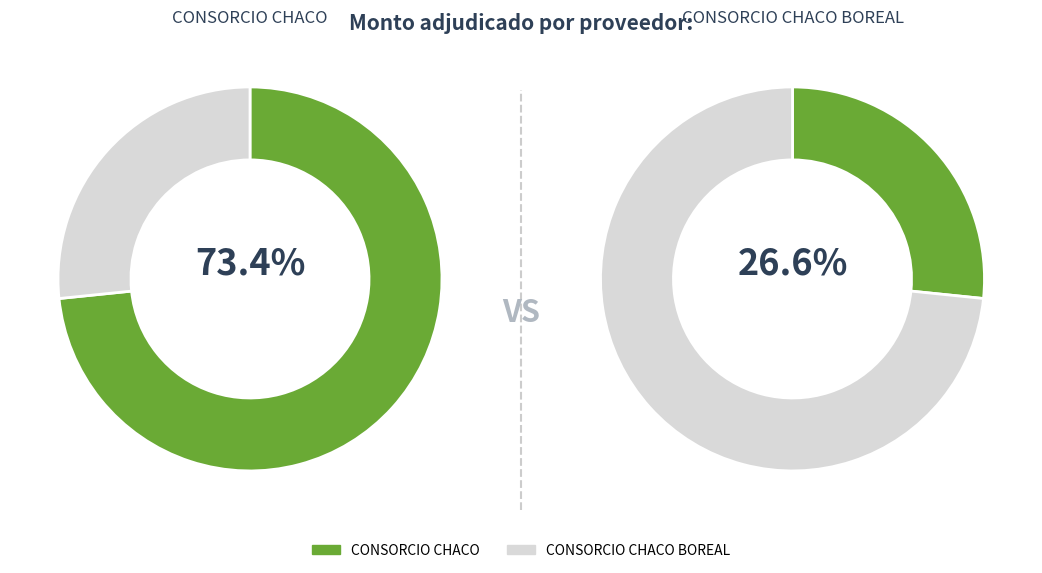

What is the largest slice in the pie chart?

CONSORCIO CHACO